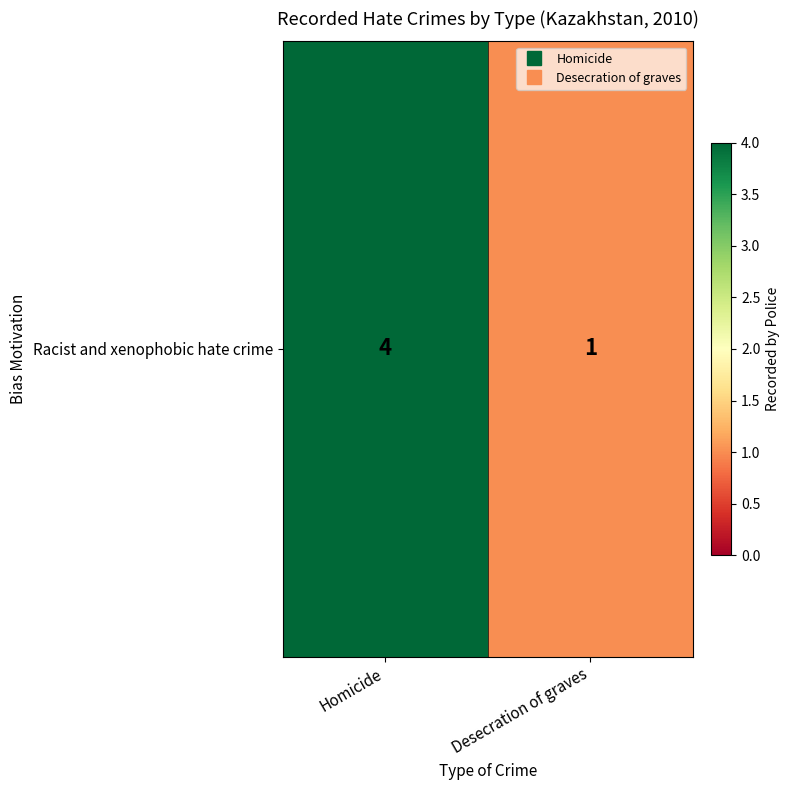

What is the sum of all values?

5